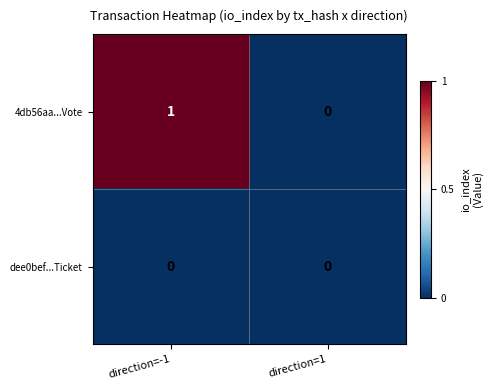

List the series in order of their overall mean, highest first.

4db56aa...Vote, dee0bef...Ticket